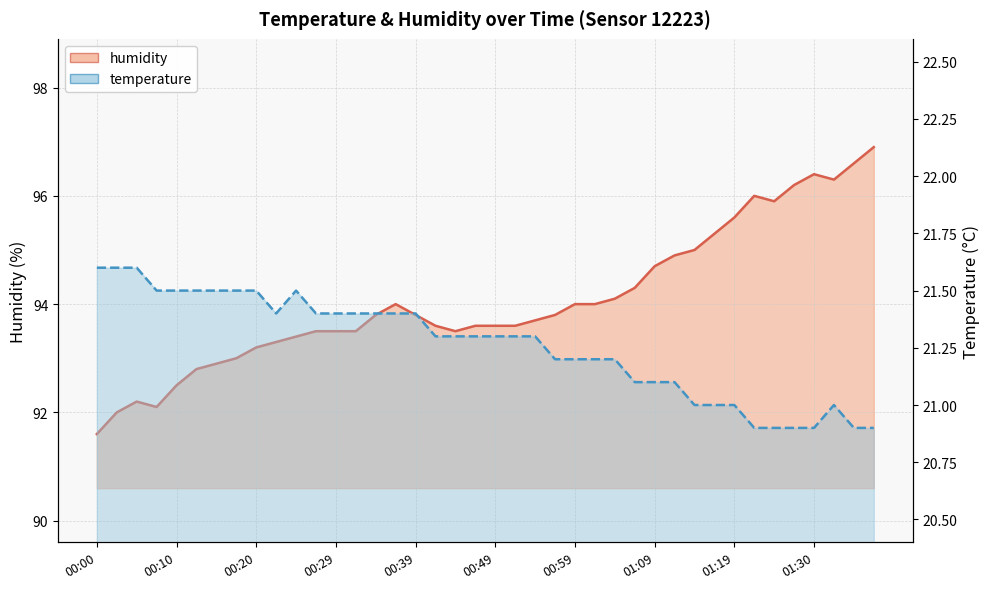

Which series changed the most between 00:20 and 00:32?

humidity